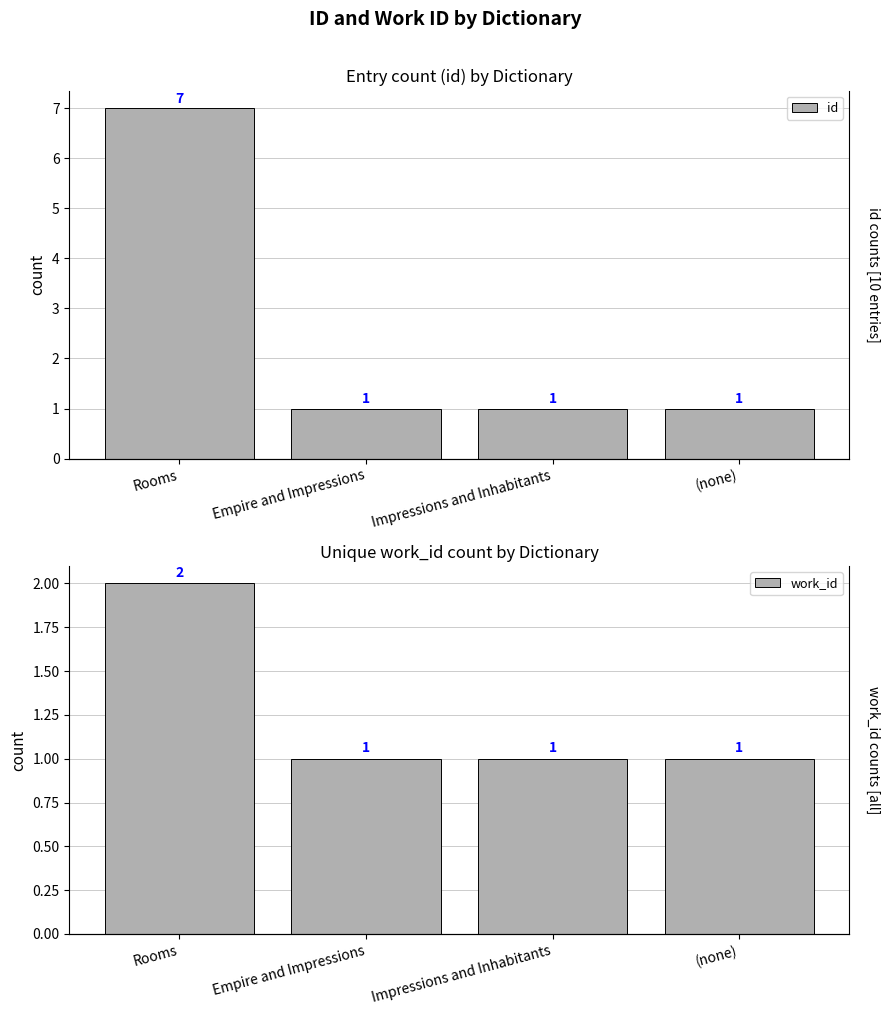

What is the label of the 1st bar from the right?

(none)